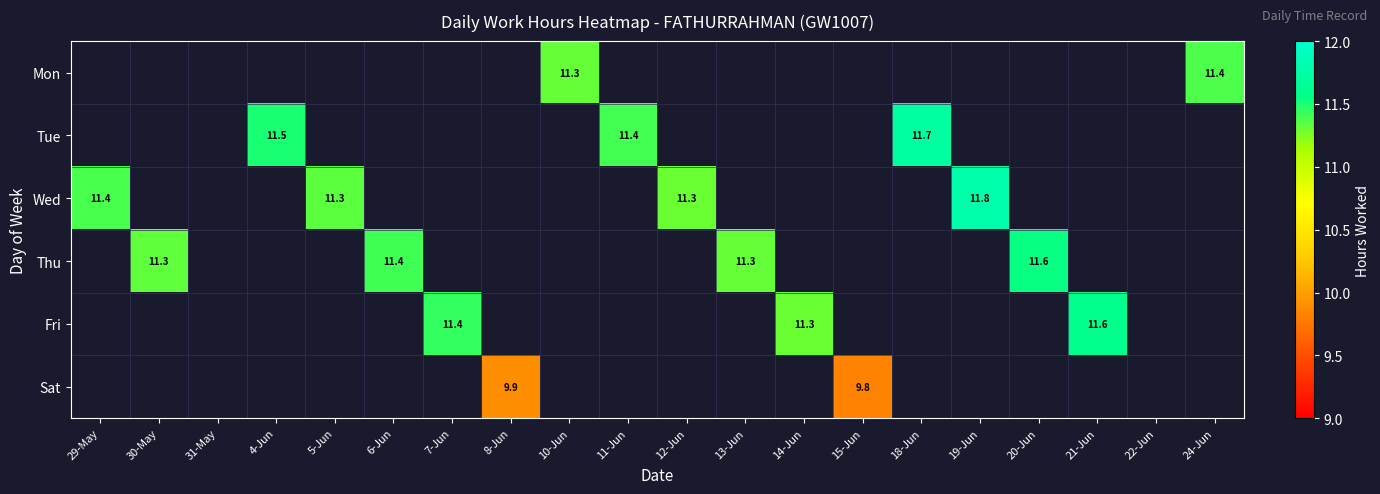

At how many categories does at least one series exceed 11?

16